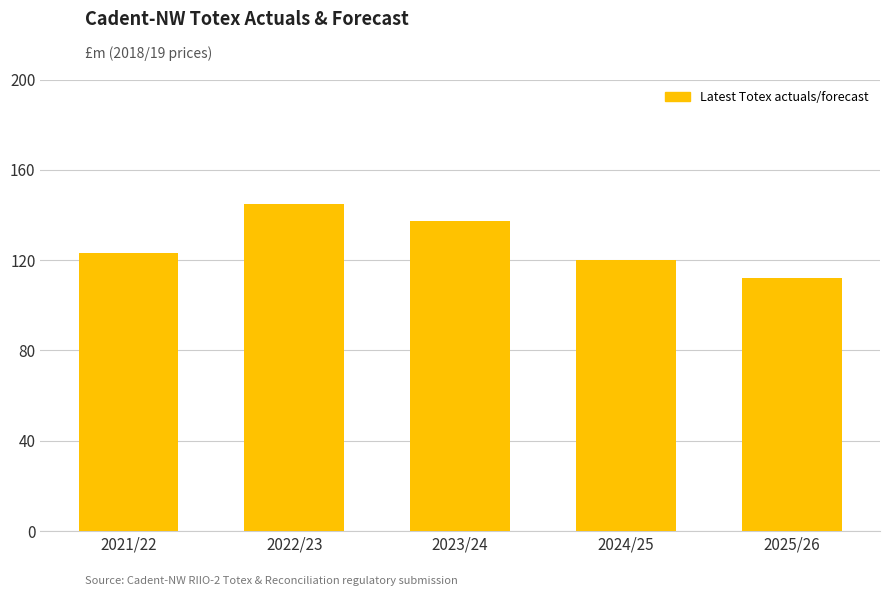

What is the ratio of the value at 2025/26 to the value at 2021/22?

0.9